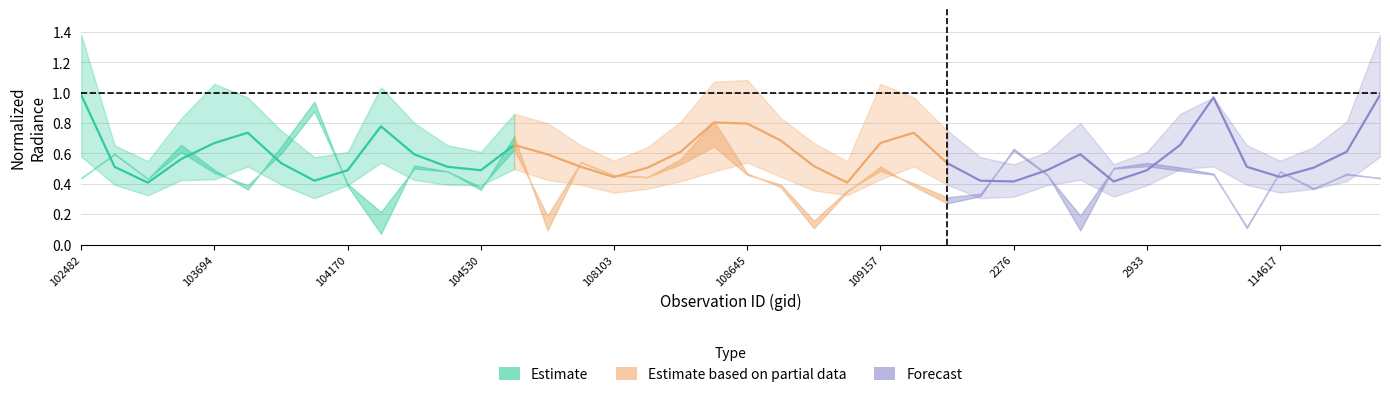

What is the difference between the second highest and second lowest values in the Estimate based on partial data series?

0.4